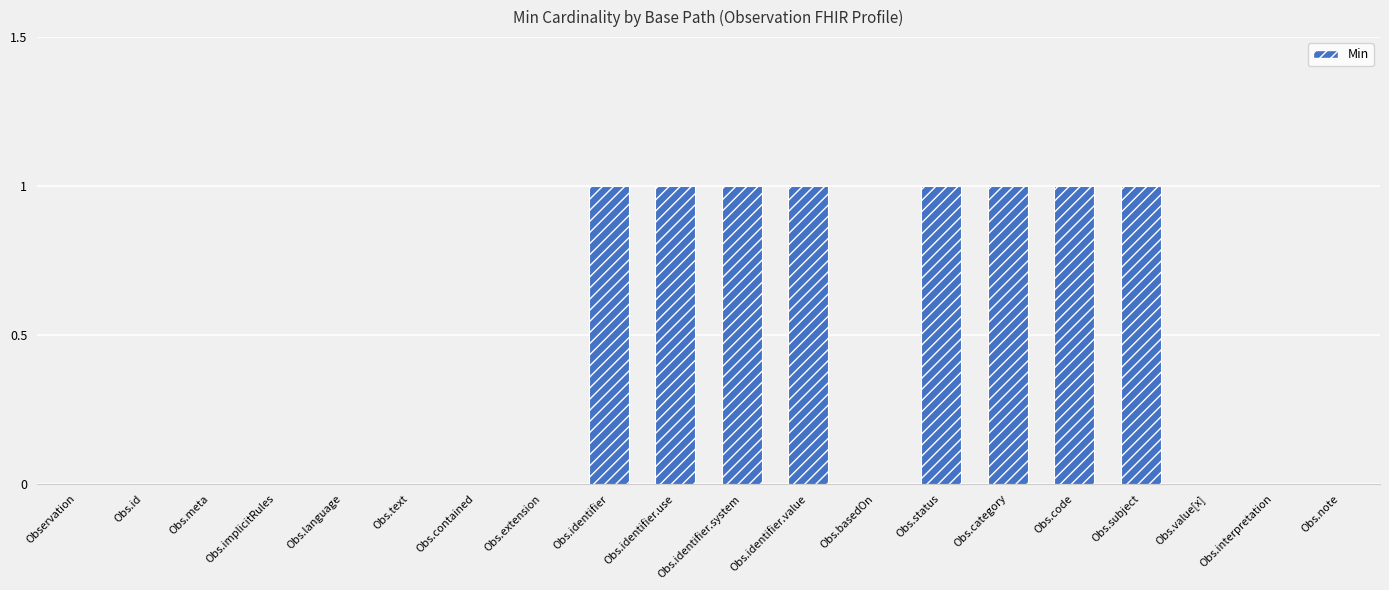

What is the sum of the values at Obs.code and Obs.identifier.use?

2